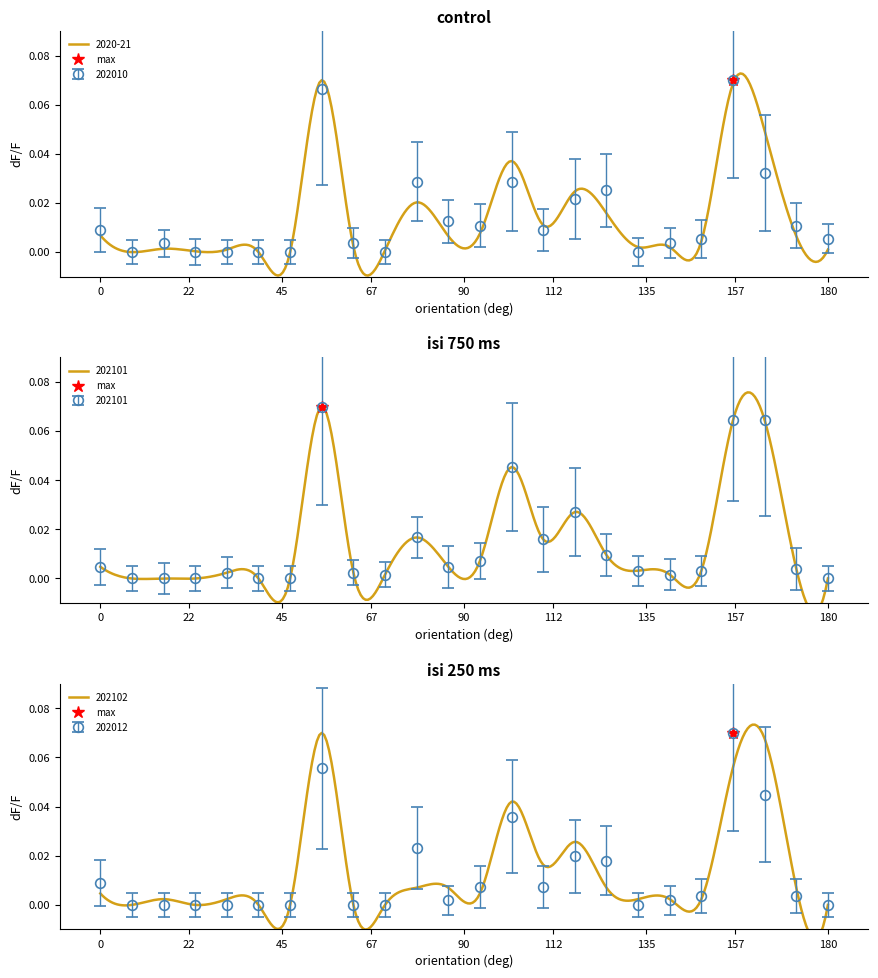

In 202010, how many points are lower than both neighbors (excluding endpoints)?

5